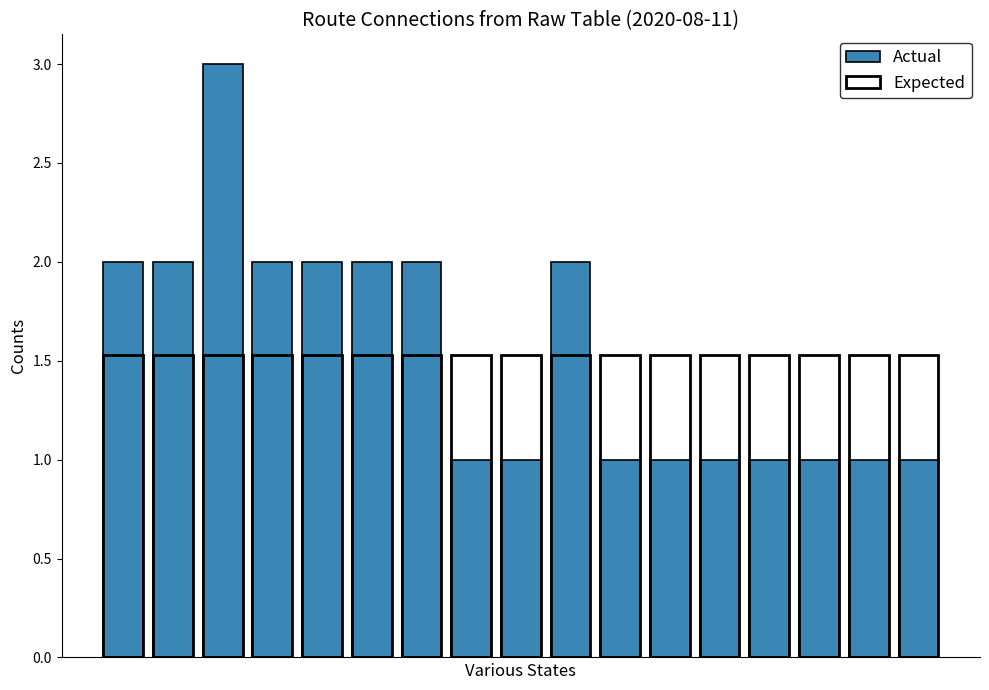

What is the sum of all Actual values?

26.0